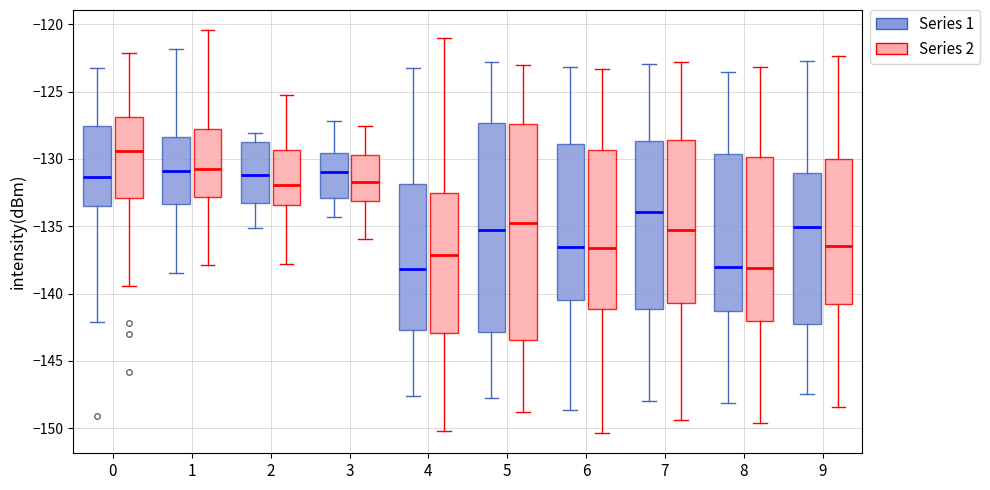

Which box has the highest median line?

0 (Series 2)